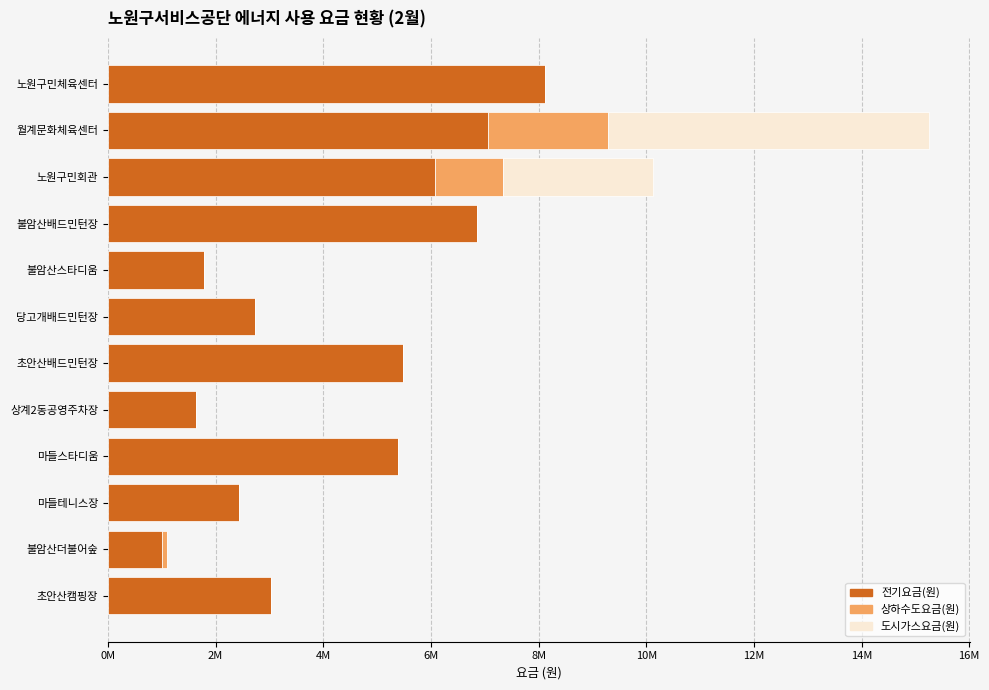

What are all the series names shown in the legend?

전기요금(원), 상하수도요금(원), 도시가스요금(원)